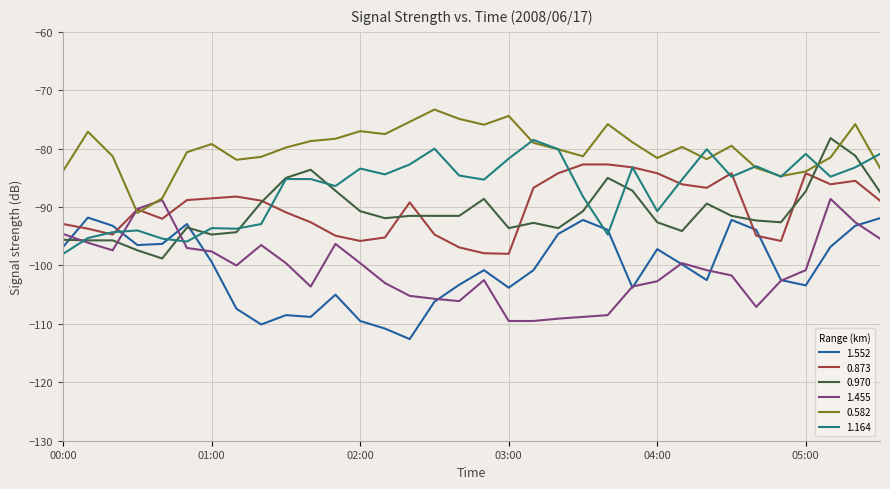

True or false: 1.552 and 0.582 intersect in this chart.

False